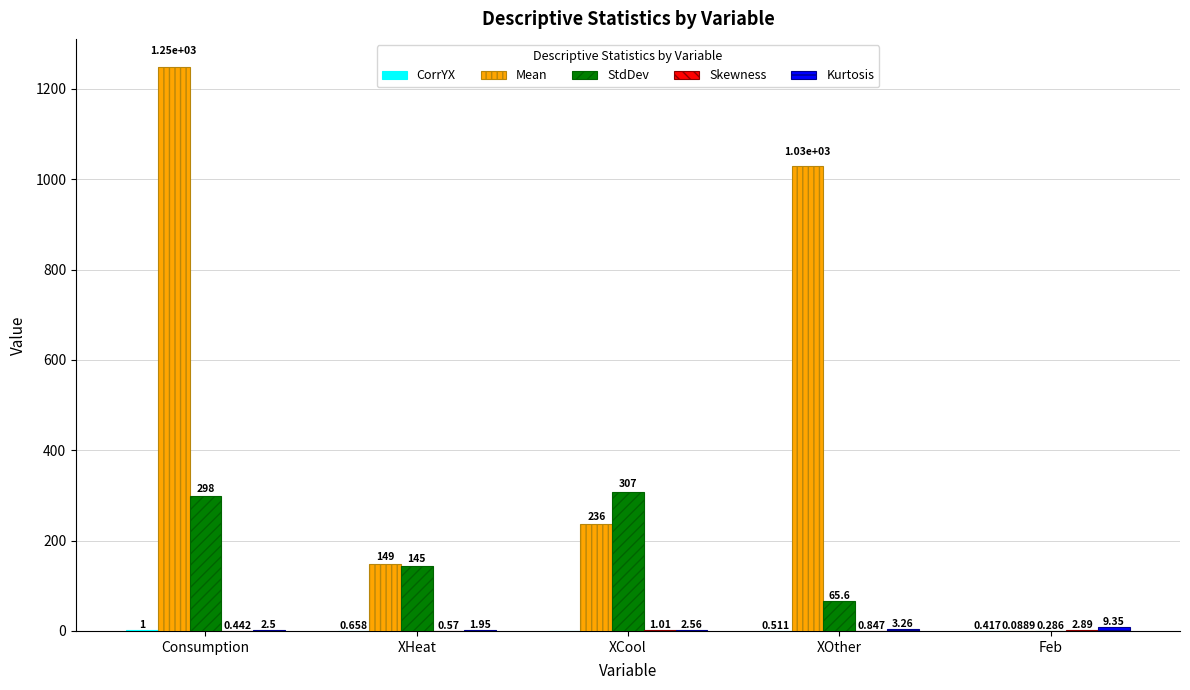

At which category does the chart reach its peak across all series?

Consumption